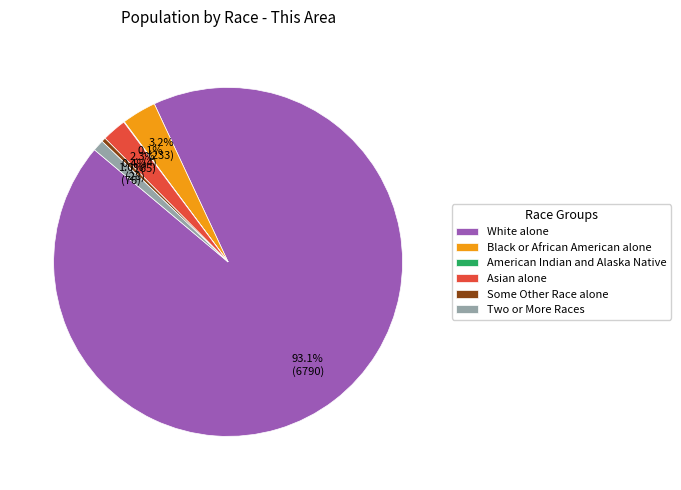

How much of the chart is everything except Some Other Race alone?

99.6%